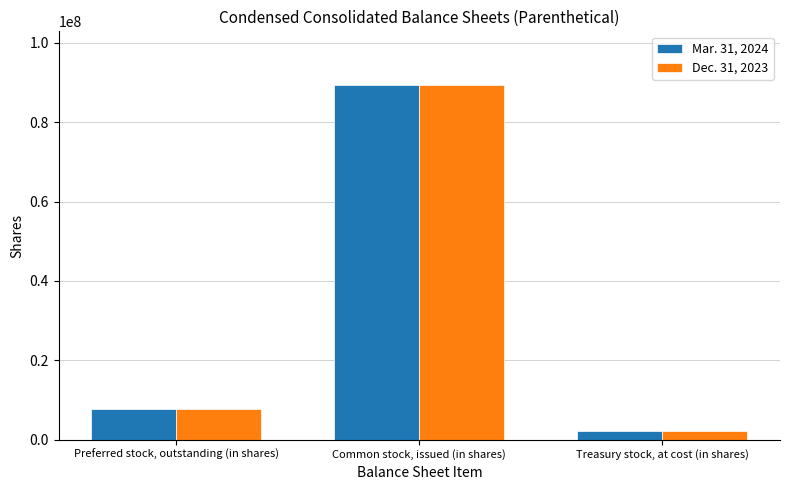

Is the value of Mar. 31, 2024 at Common stock, issued (in shares) greater than the value of Dec. 31, 2023 at Preferred stock, outstanding (in shares)?

Yes